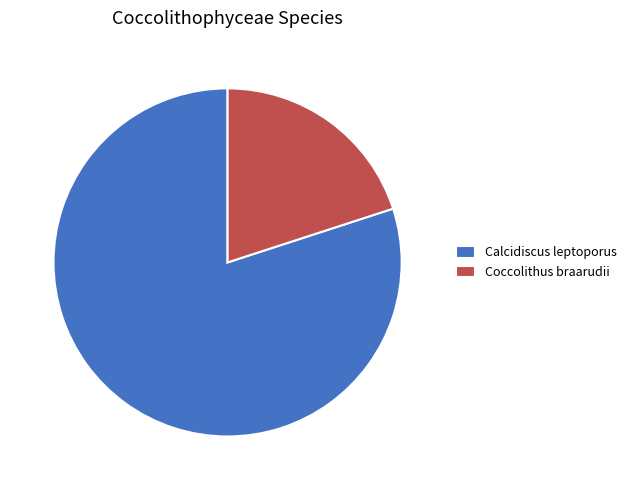

What is the ratio of the value at Coccolithus braarudii to the value at Calcidiscus leptoporus?

0.3